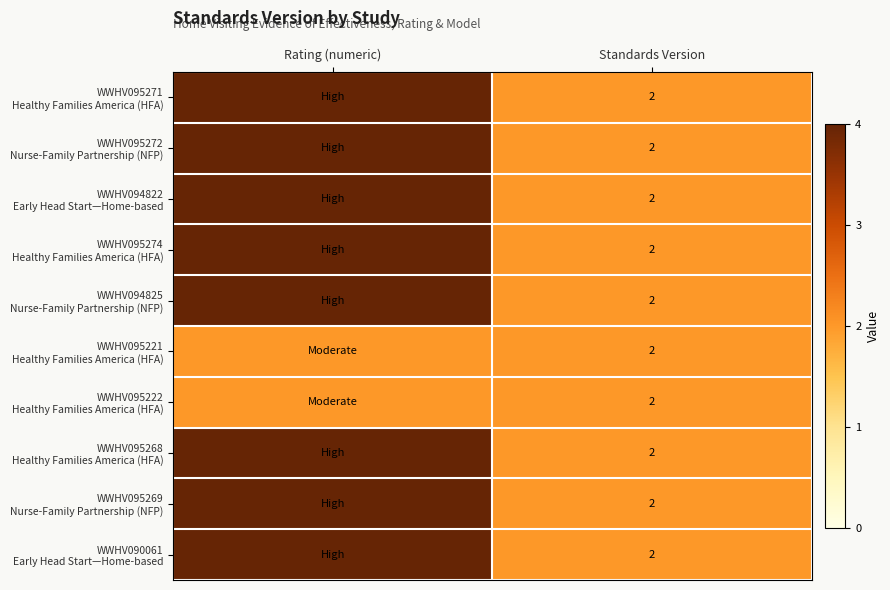

What is the total value across all series at Standards Version?

20